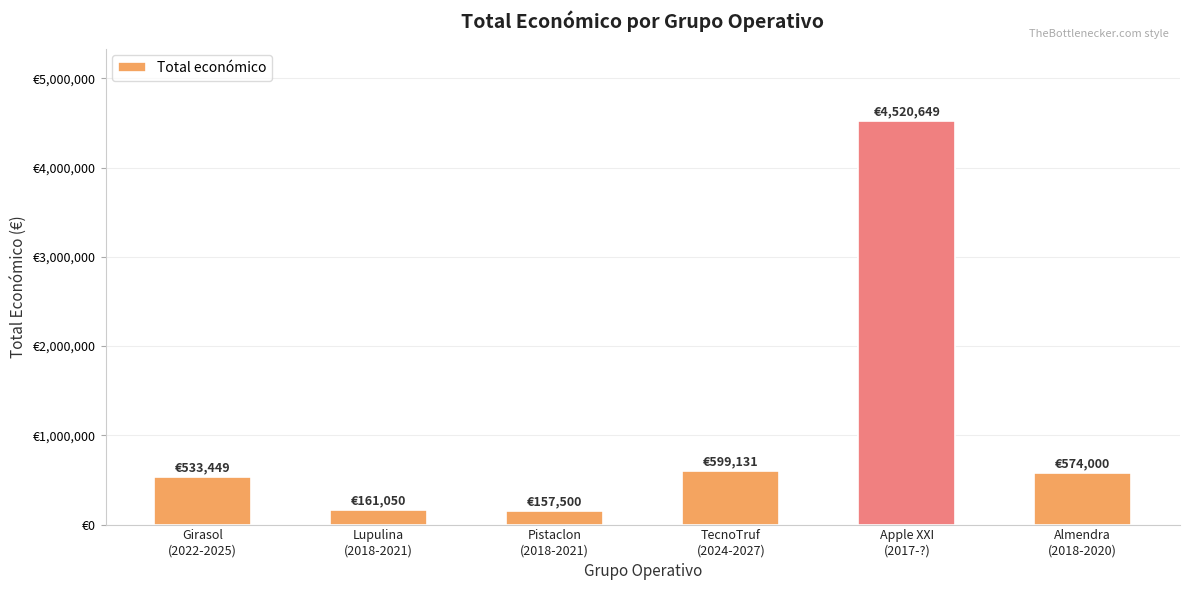

Where does the data first go above 574000?

TecnoTruf
(2024-2027)